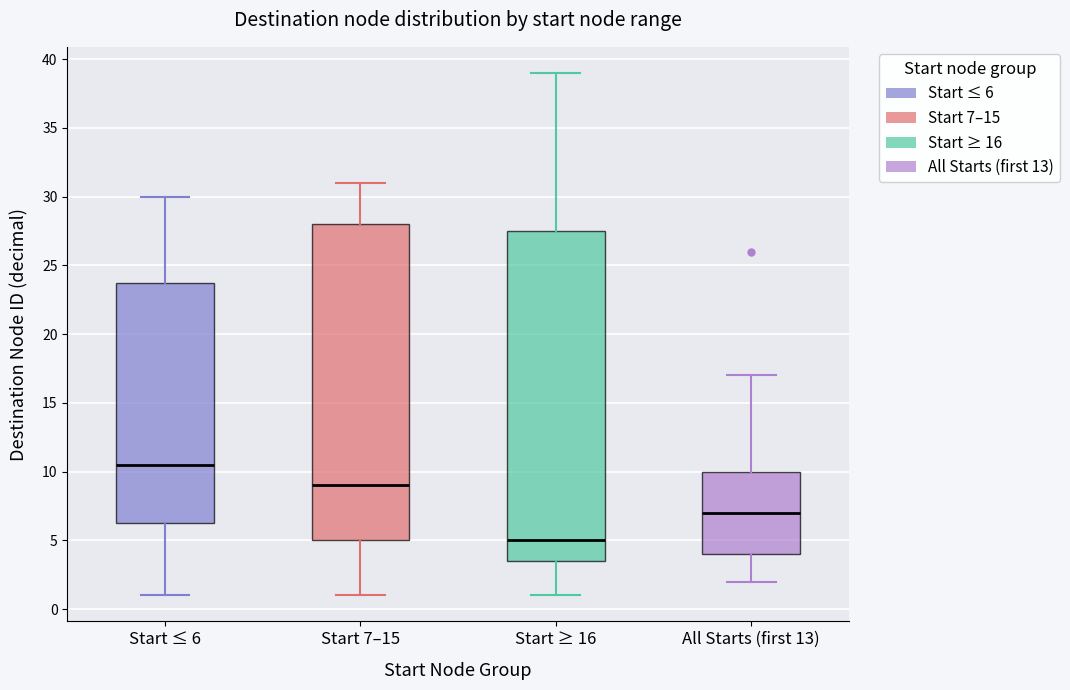

Which box has the highest median line?

Start ≤ 6